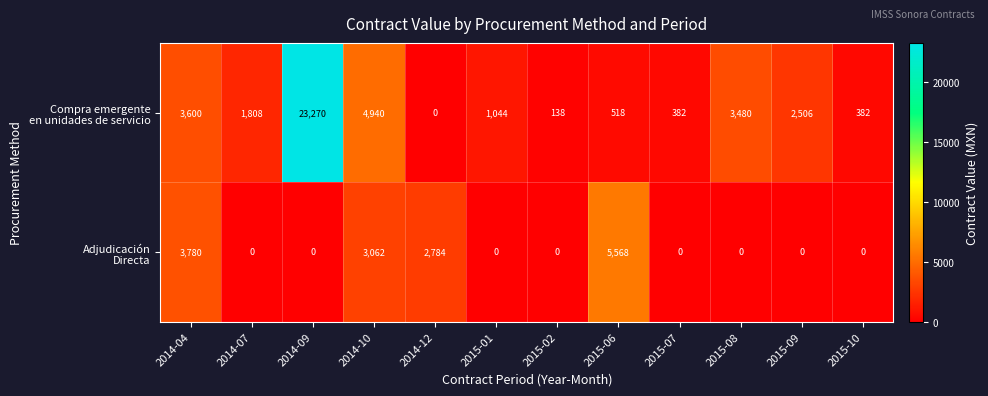

Which label corresponds to the largest value in the chart?

2014-09